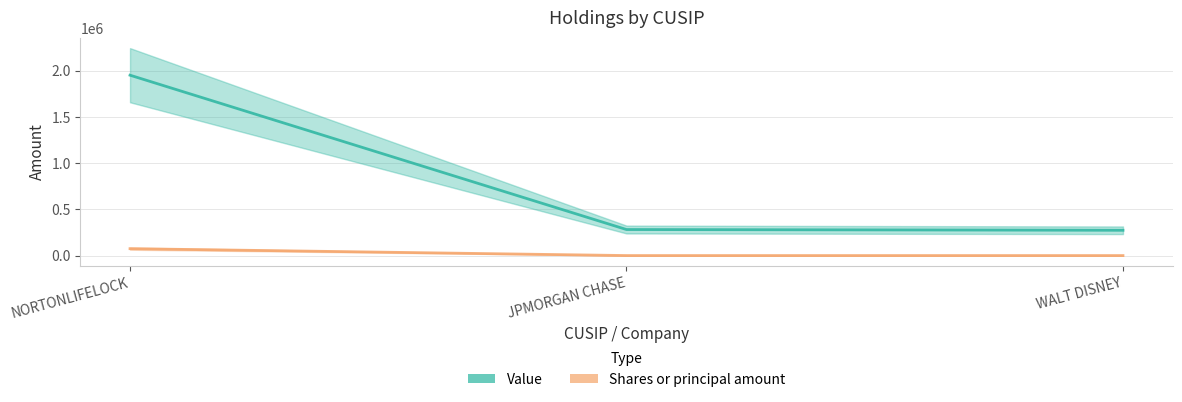

At which category is the sum across all series the highest?

NORTONLIFELOCK